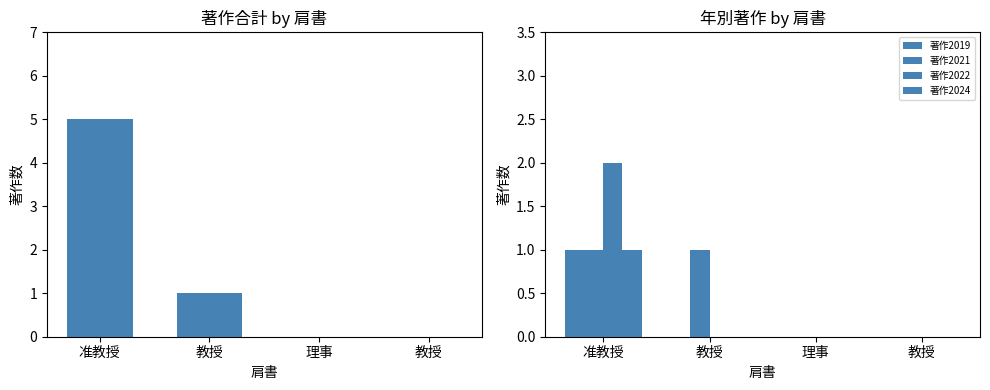

What is the difference between the maximum and minimum values in the 著作2019 series?

1